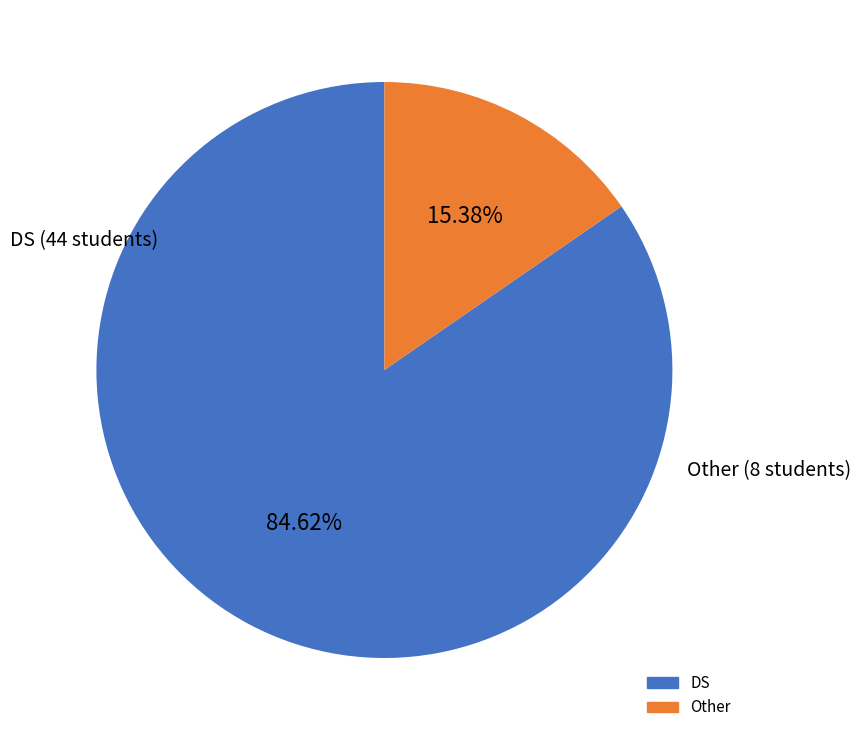

What percentage is the Other slice, to the nearest percent?

15%